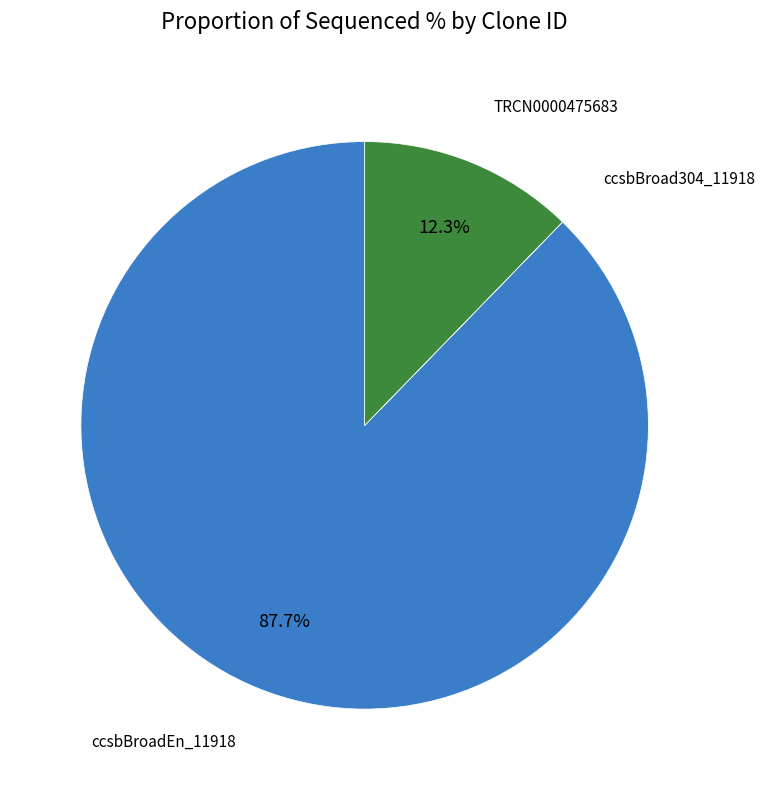

What is the ratio of the value at ccsbBroadEn_11918 to the value at TRCN0000475683?

7.1